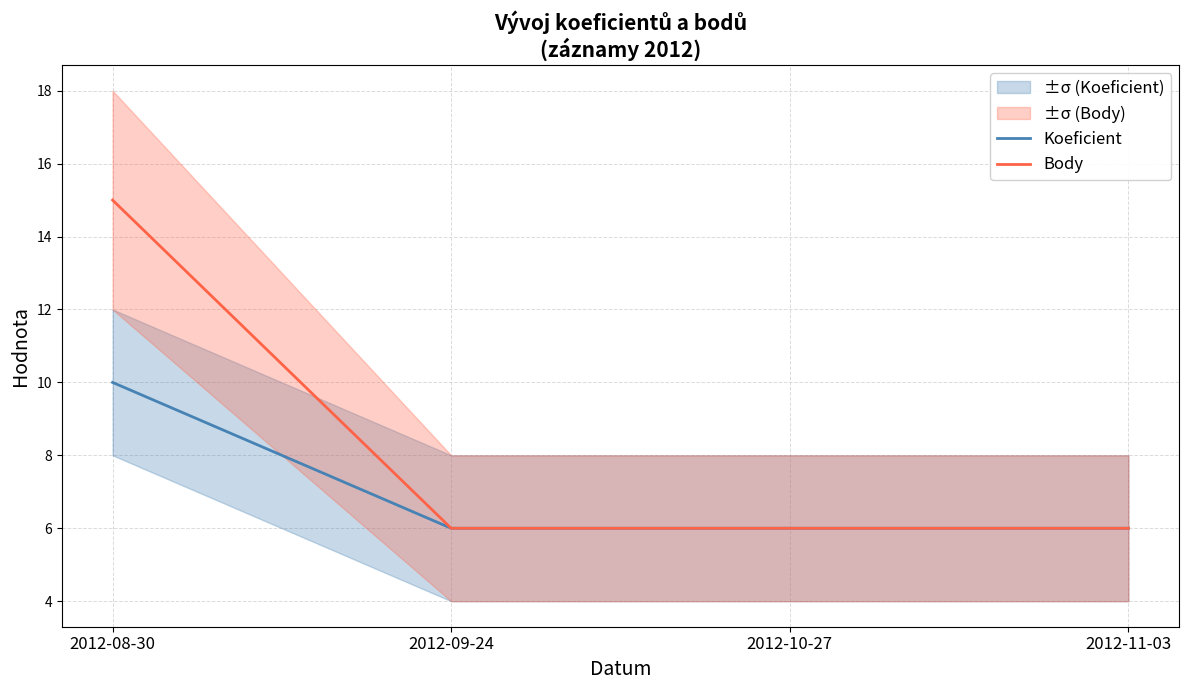

Does the chart have visible grid lines?

Yes